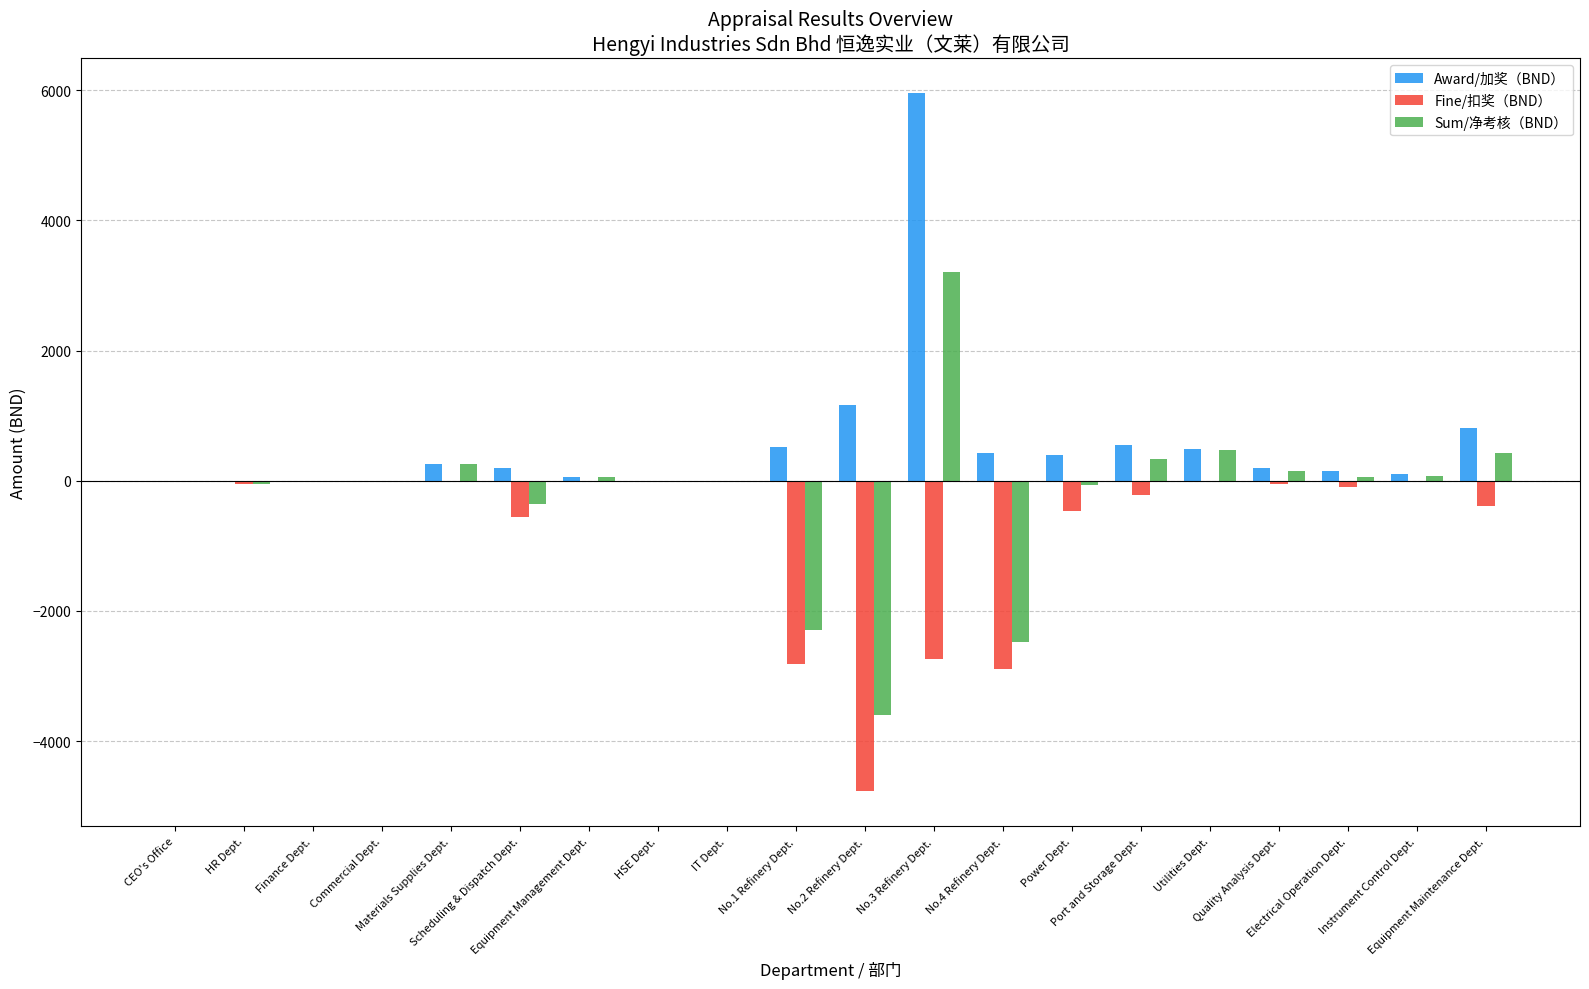

What is the sum of the Sum/净考核（BND） values at Materials Supplies Dept. and HR Dept.?

200.0